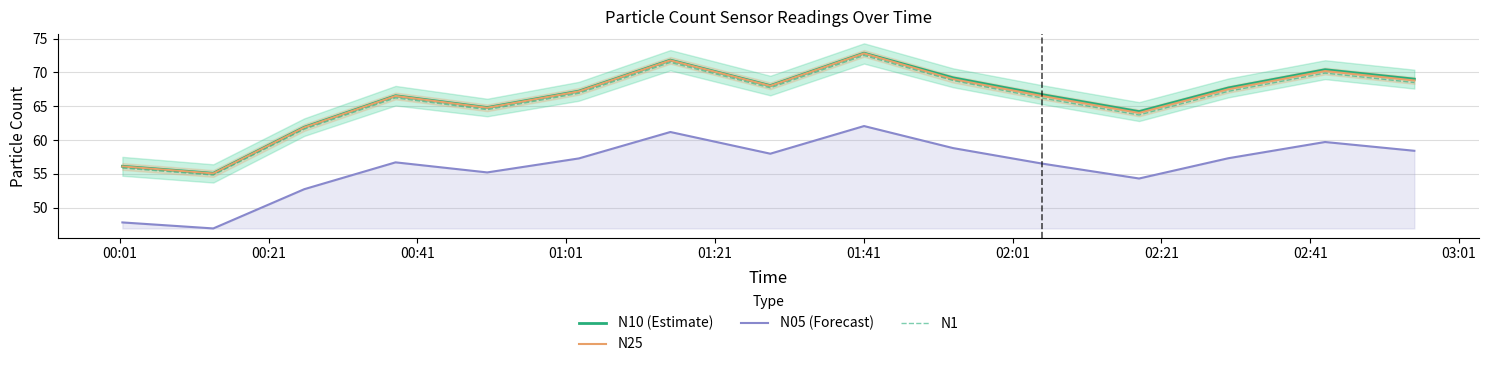

How many lines are shown in the chart?

4